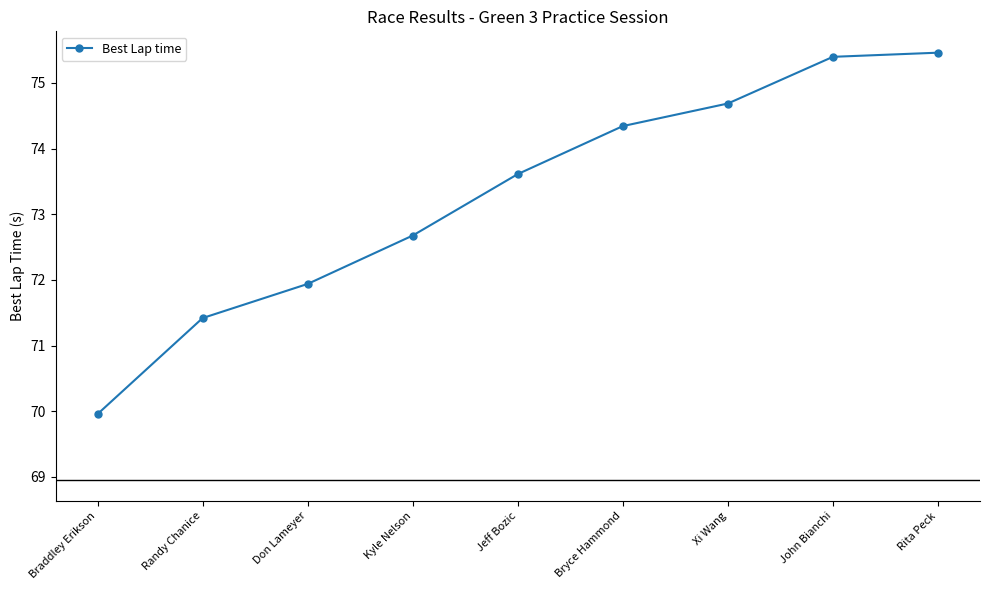

Read the value at John Bianchi.

75.4